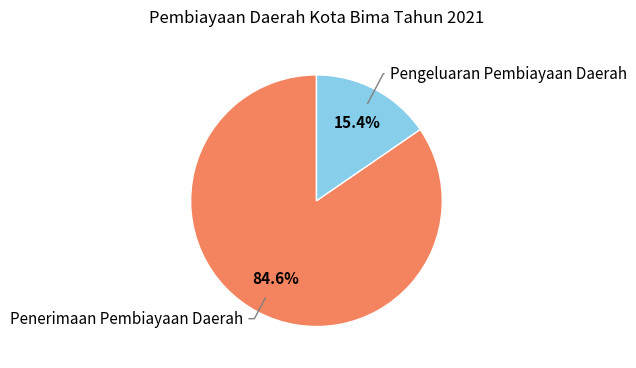

How many segments does this pie chart have?

2